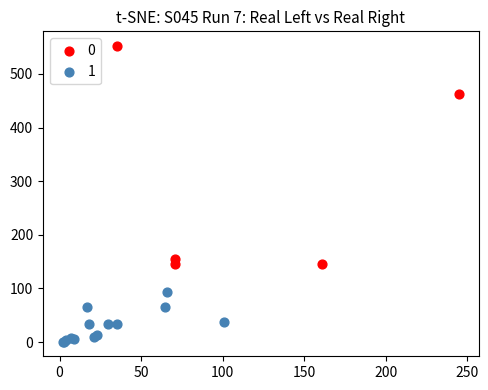

What are all the series names shown in the legend?

0, 1